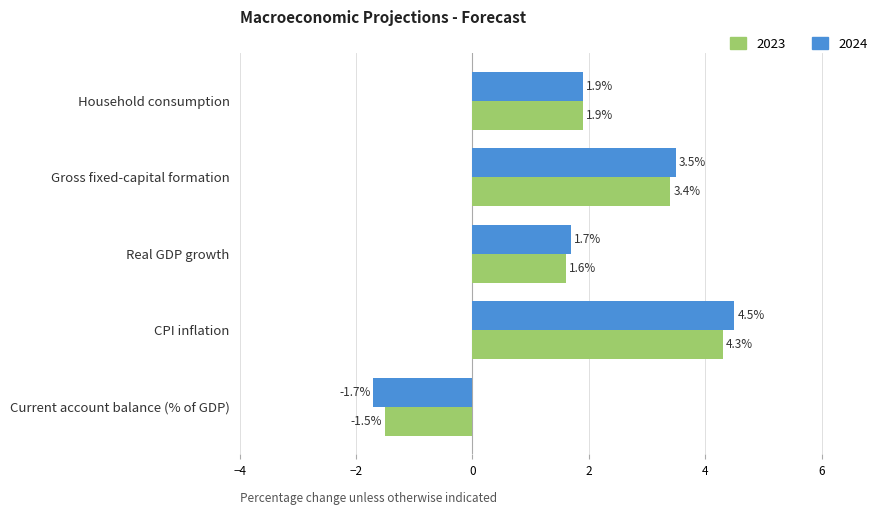

What value does the 2024 series have at Gross fixed-capital formation?

3.5